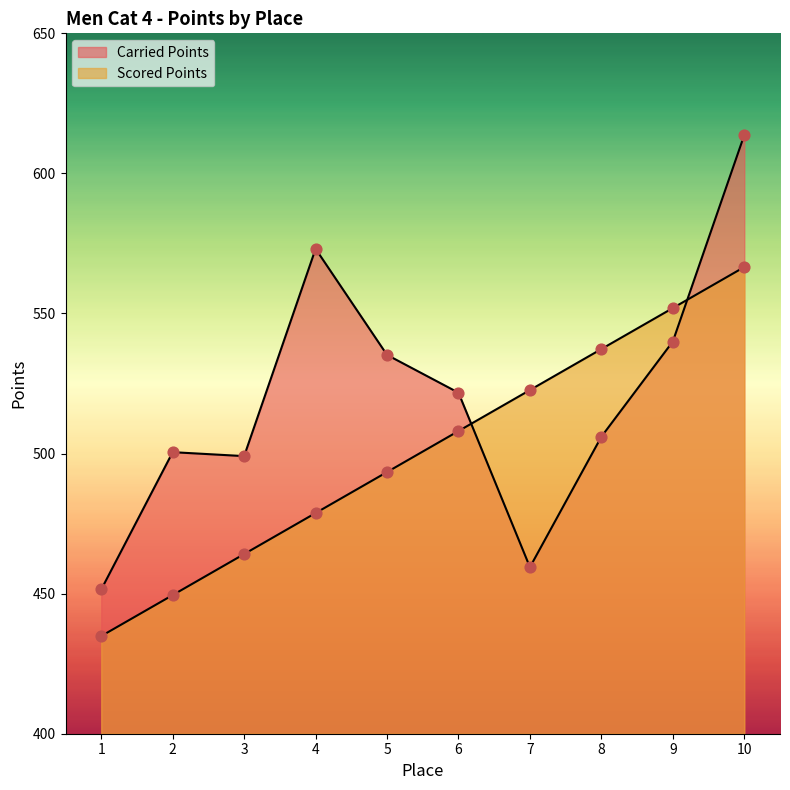

Is the value of Scored Points at 6 greater than the value of Carried Points at 2?

Yes